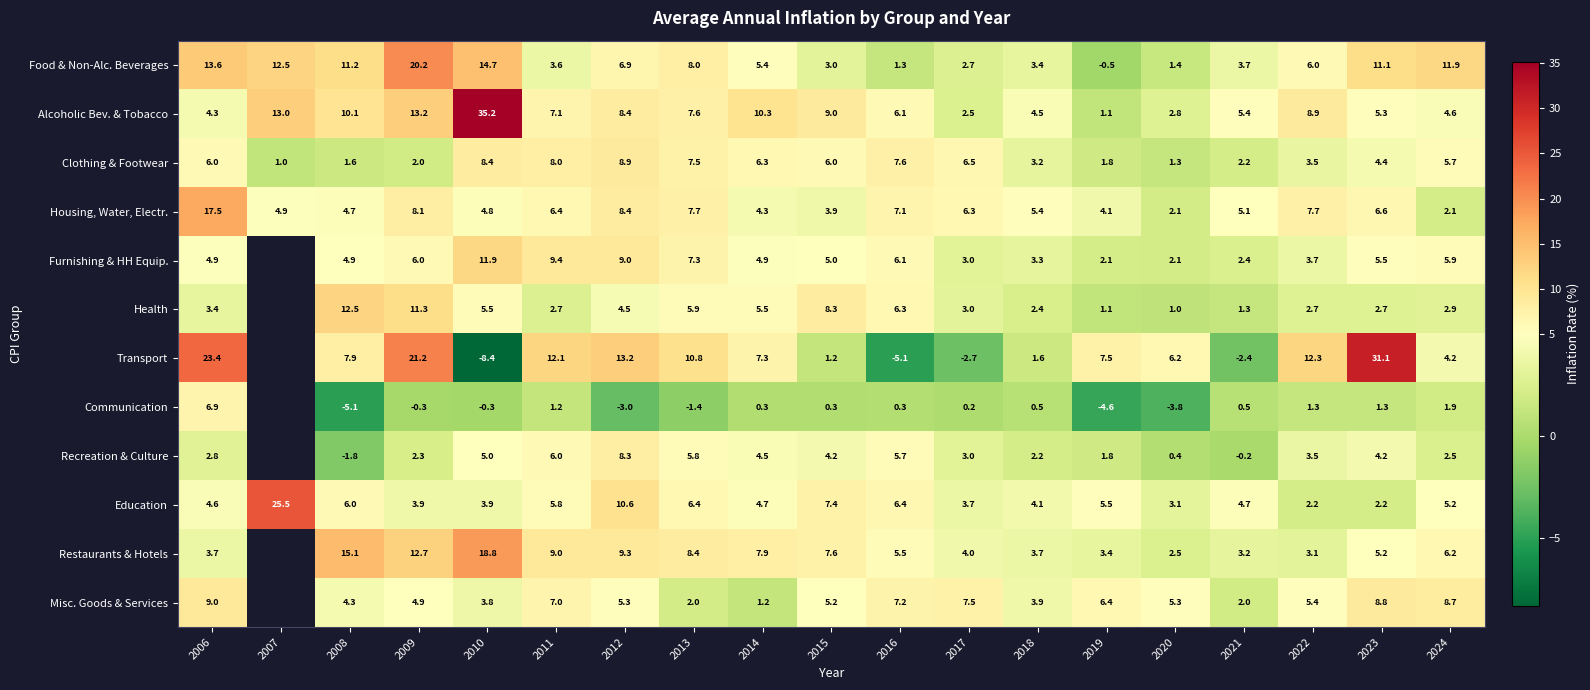

Is it true that Food & Non-Alc. Beverages equals 3.4 at 2018?

True